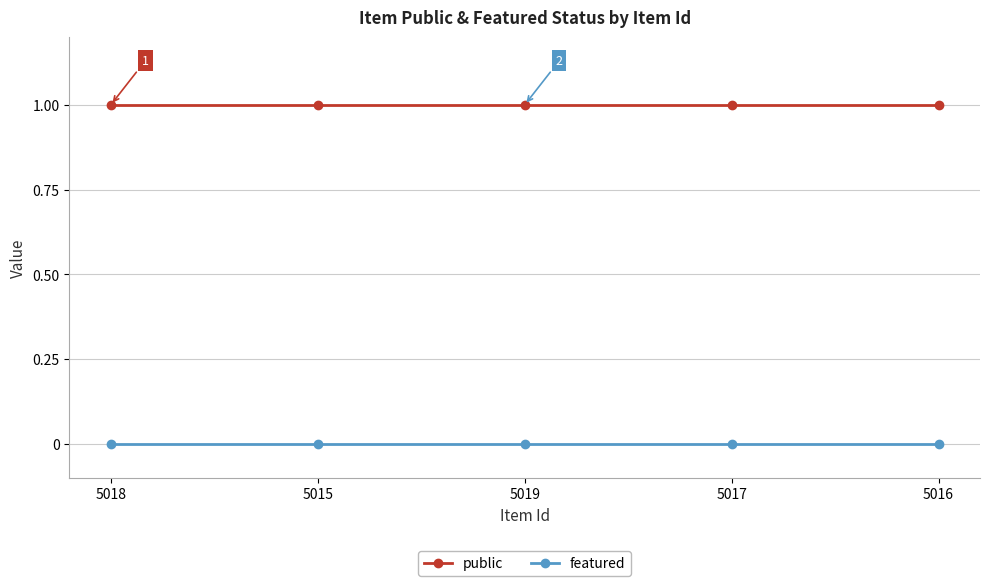

Is the value of featured at 5018 greater than the value of public at 5016?

No